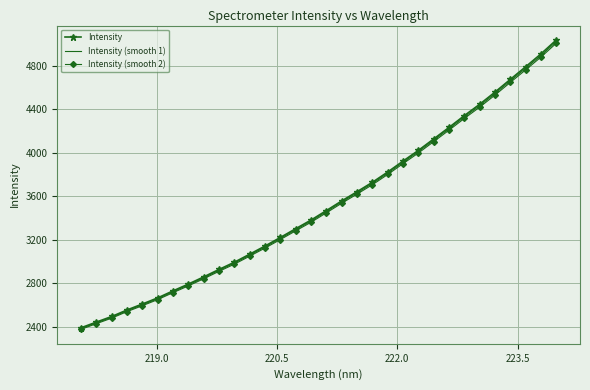

What is the minimum value shown in the chart?

2376.4